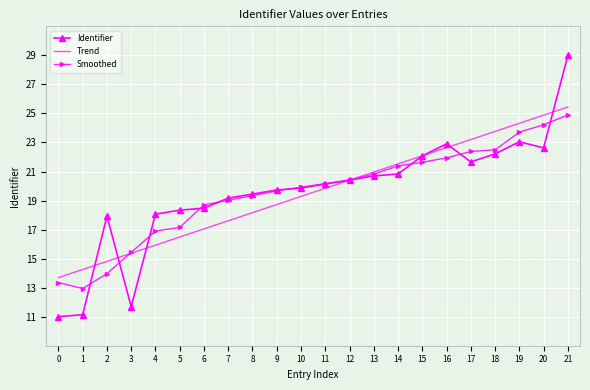

What is the highest value of the Identifier series?

29.0